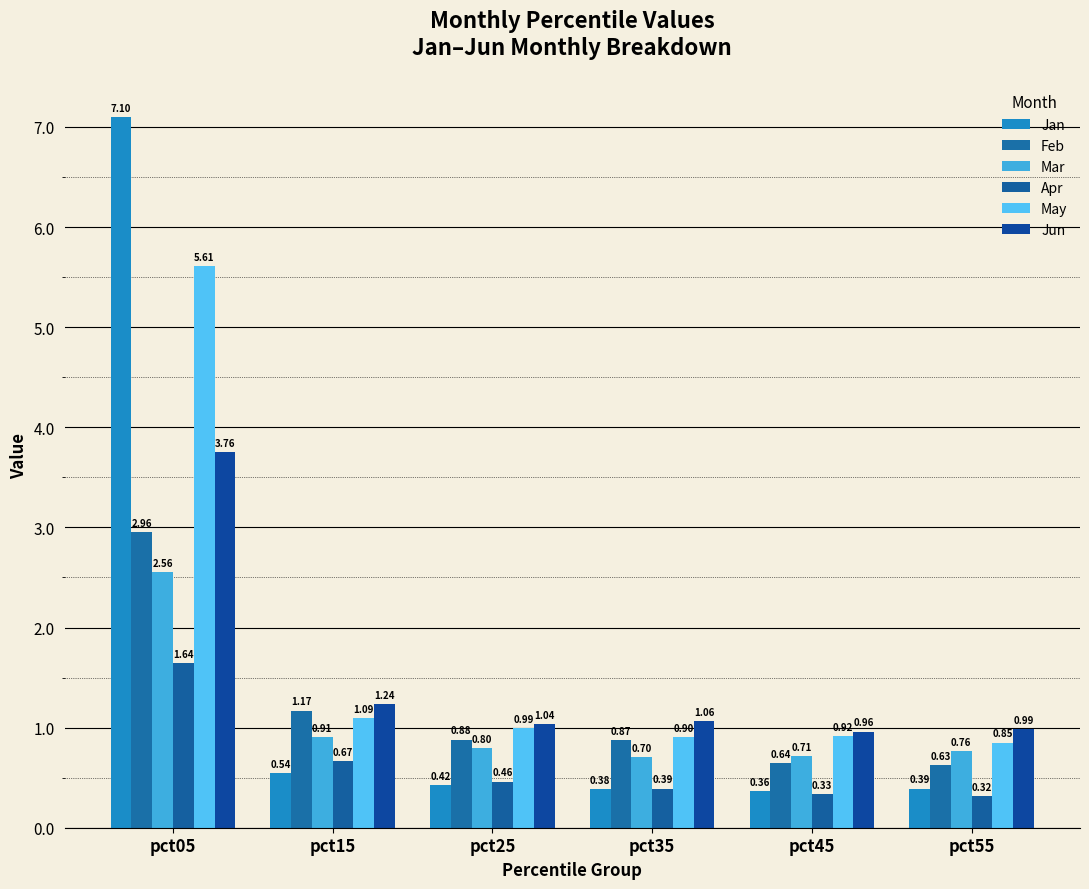

True or false: Apr has a value of 0.3 at pct45.

True